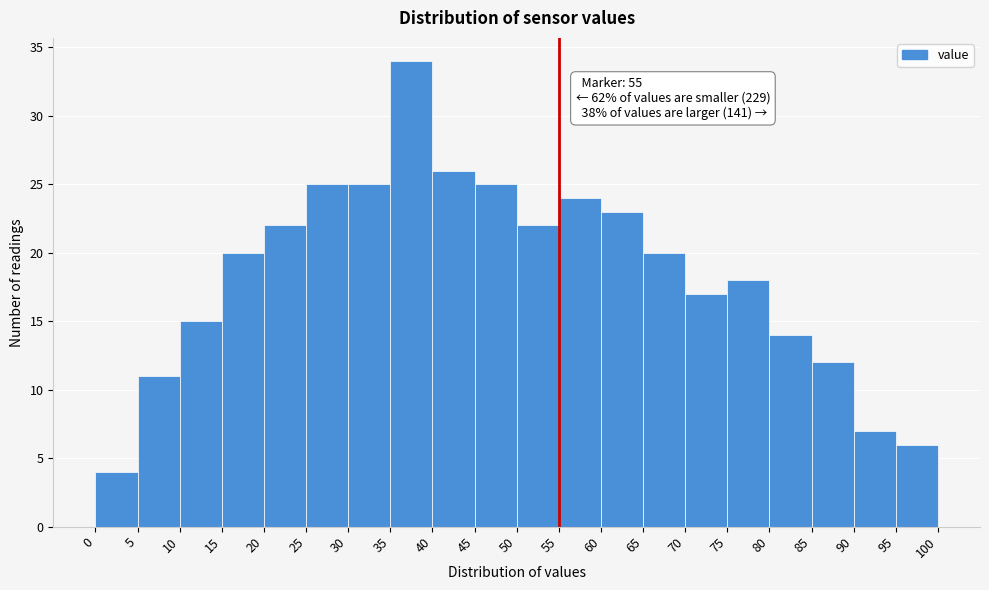

Over which range of the x-axis is the bar tallest?

35 to 40